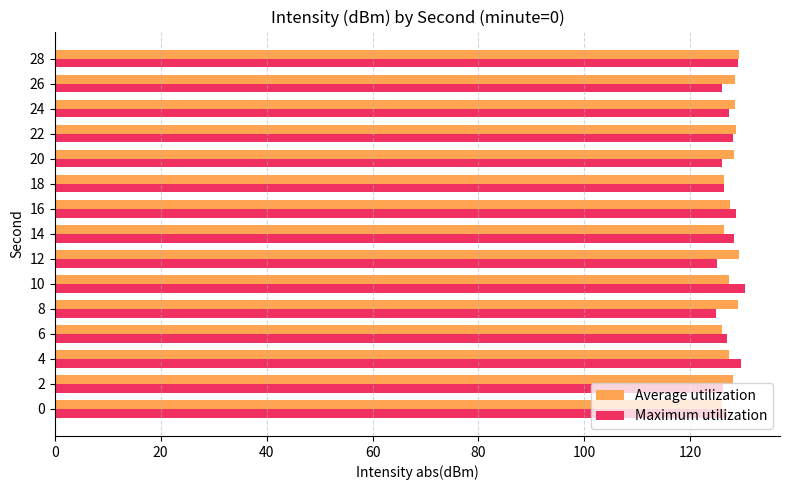

Which series has the largest range (max minus min)?

Maximum utilization